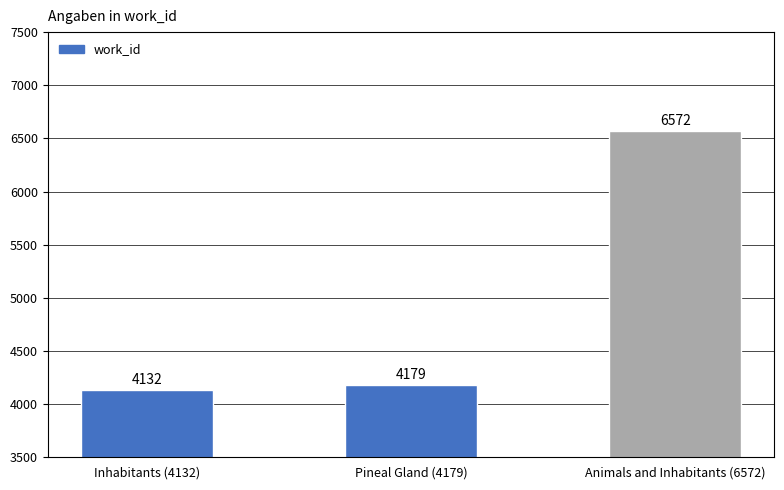

What is the change in value from Pineal Gland (4179) to Animals and Inhabitants (6572)?

+2393